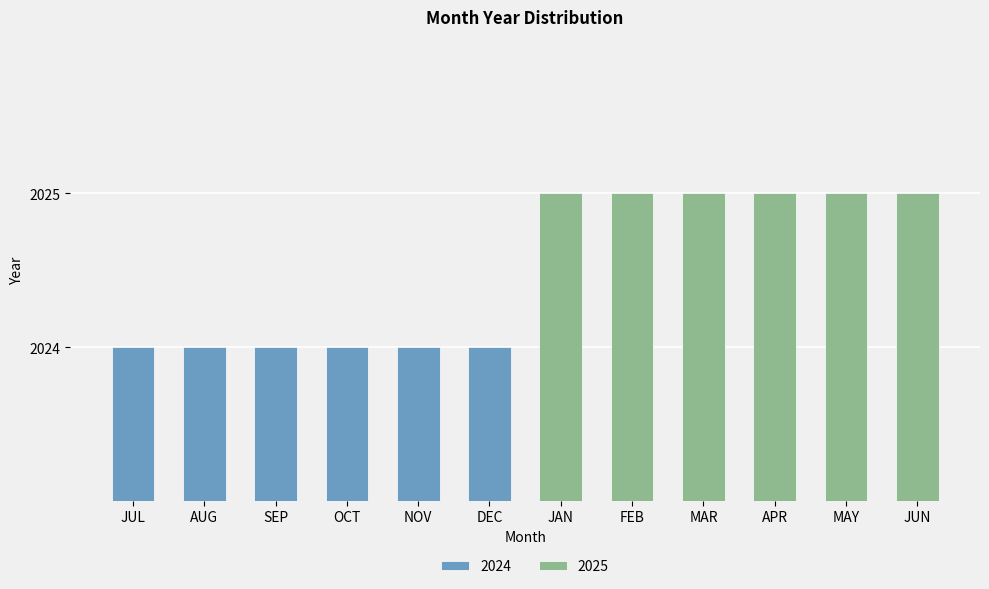

List the labels in order of value, largest first.

JAN, FEB, MAR, APR, MAY, JUN, JUL, AUG, SEP, OCT, NOV, DEC